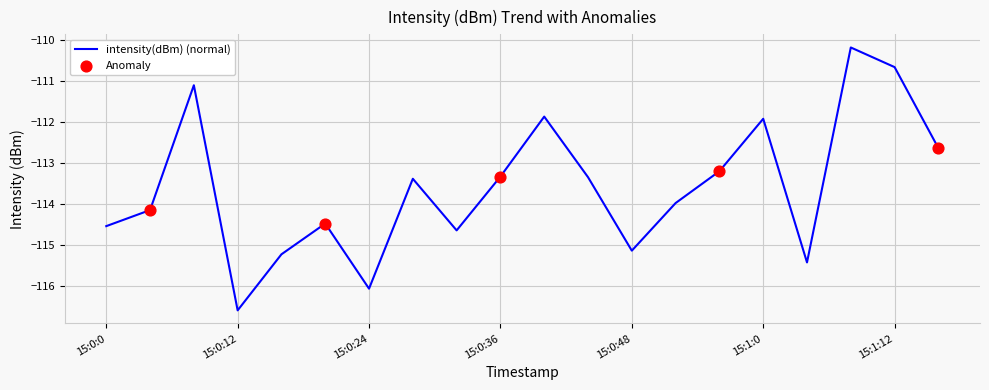

What is the greatest value displayed?

-110.2